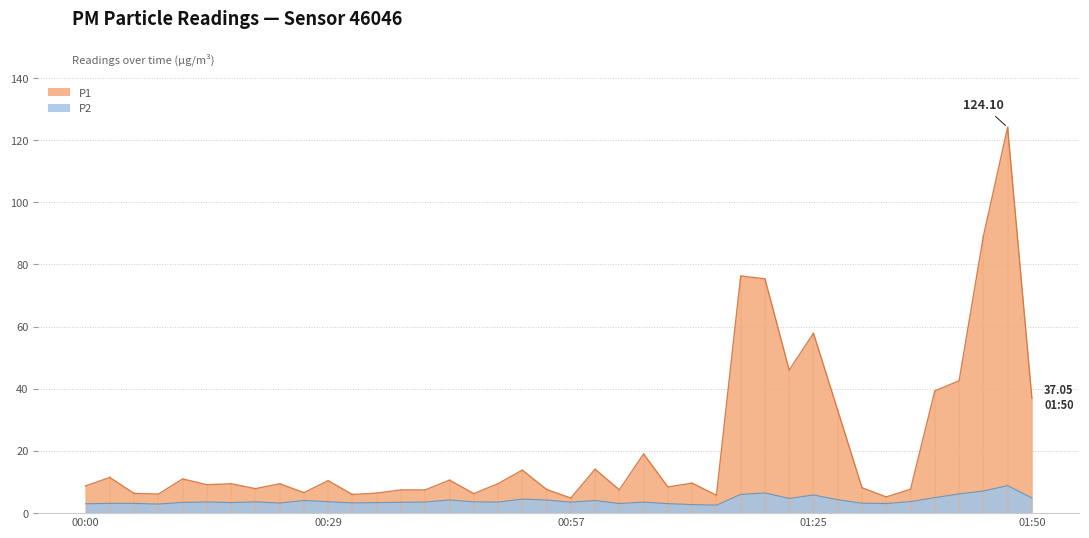

Which series changed the most between 01:16 and 01:41?

P1